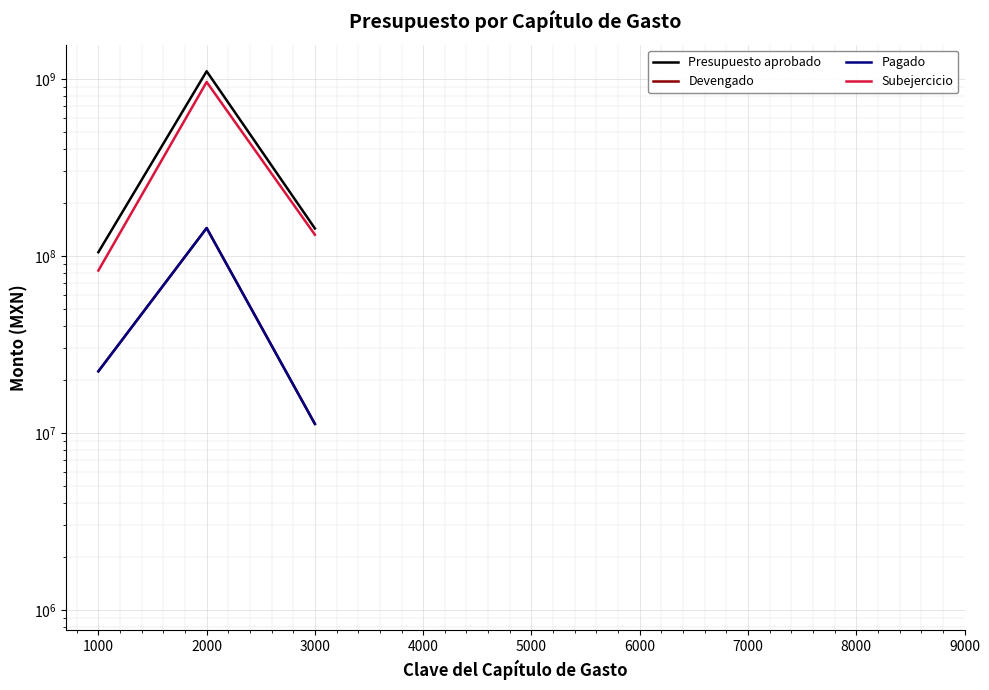

Which series has the largest range (max minus min)?

Presupuesto aprobado